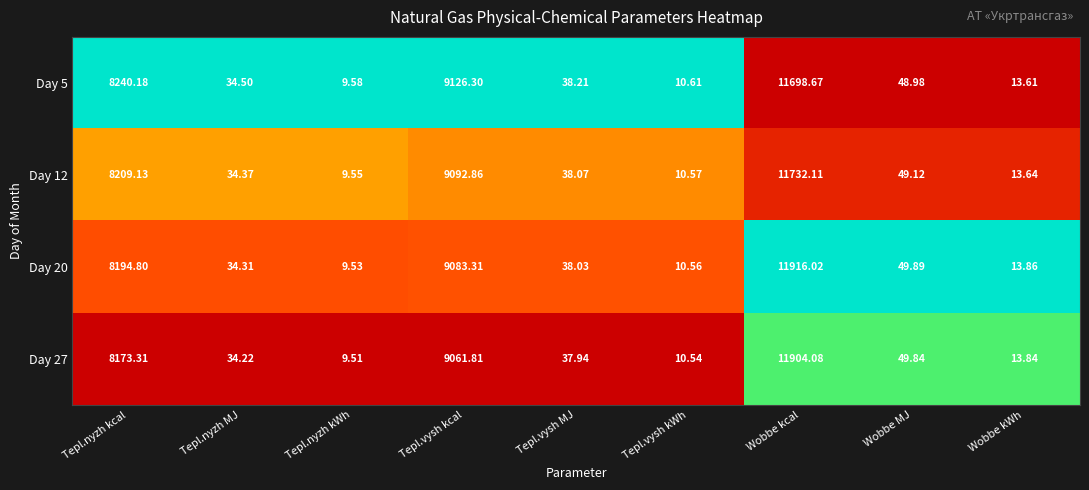

Which category has the highest value across all series?

Wobbe kcal